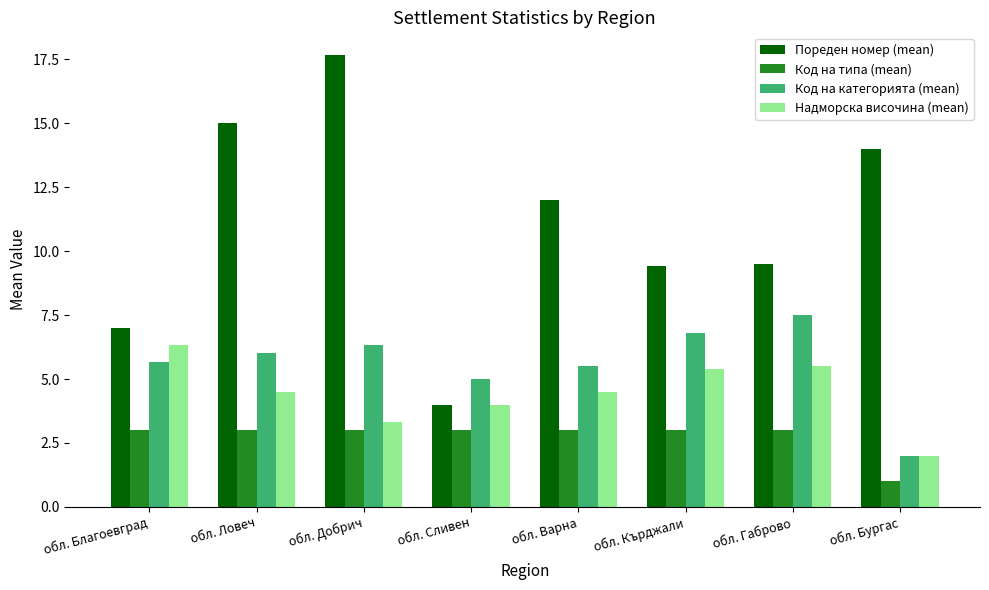

What is the sum of the Код на типа (mean) values at обл. Бургас and обл. Добрич?

4.0